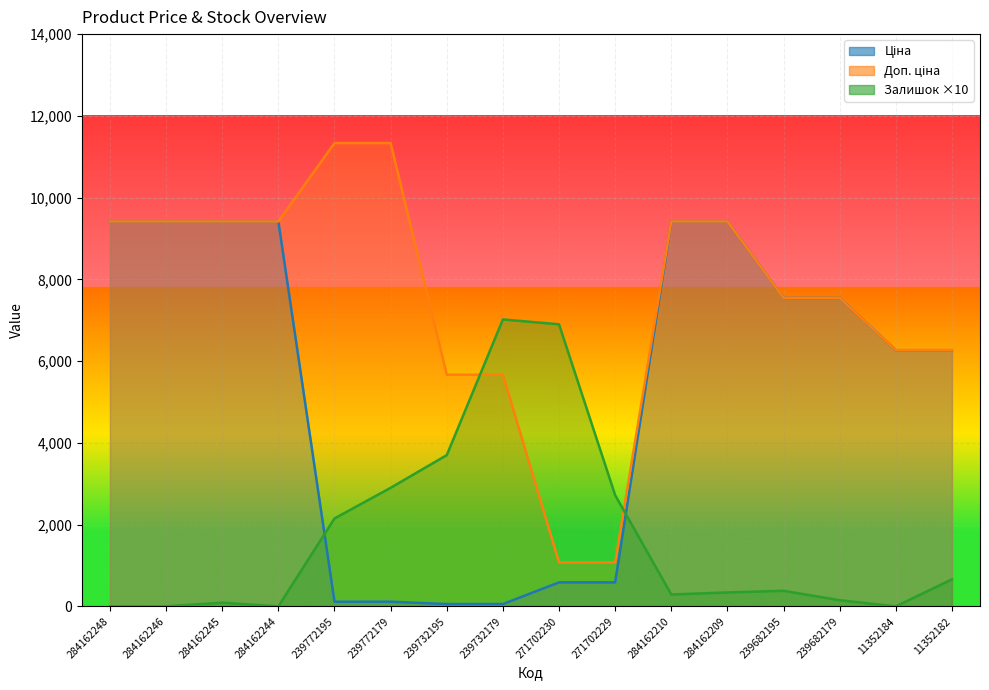

How many lines are shown in the chart?

3